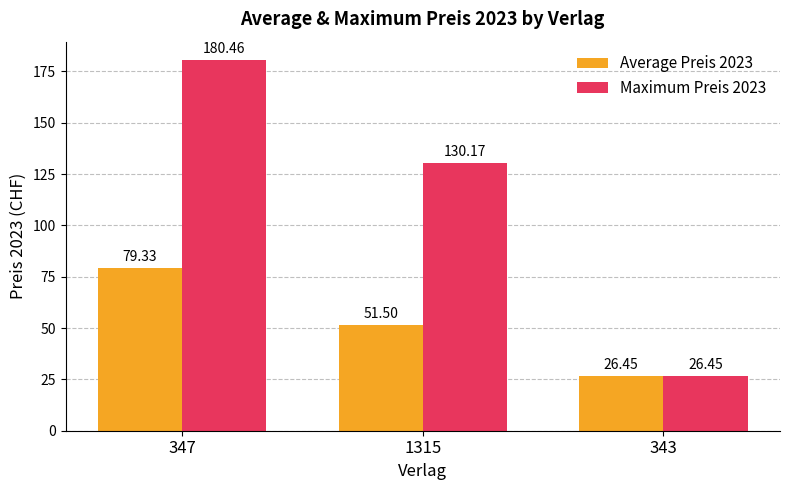

At which label is Average Preis 2023 closest to 52?

1315